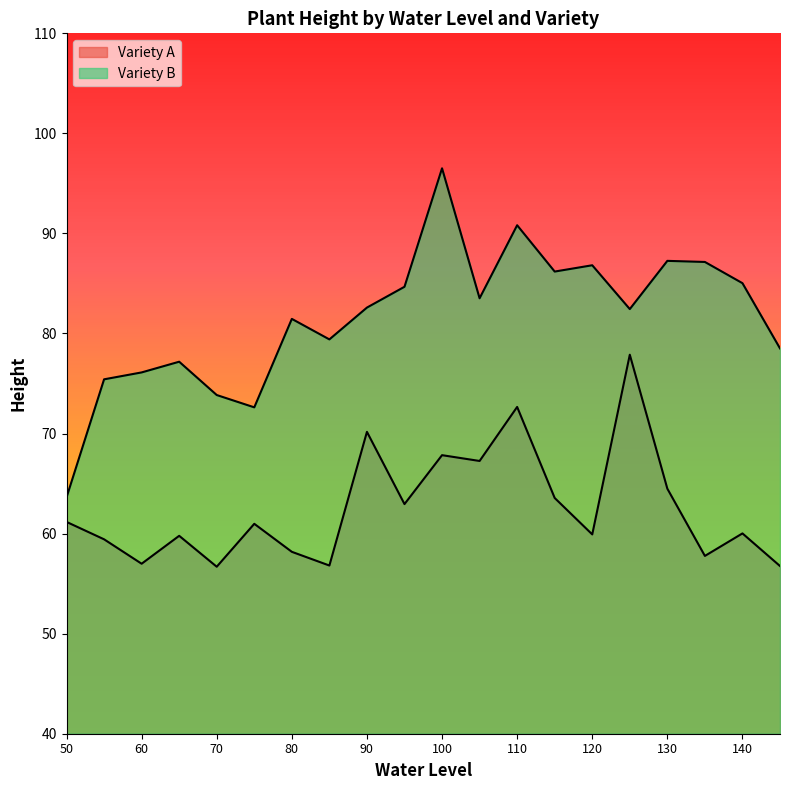

What is the sum of the Variety B values at 130 and 95?

171.9